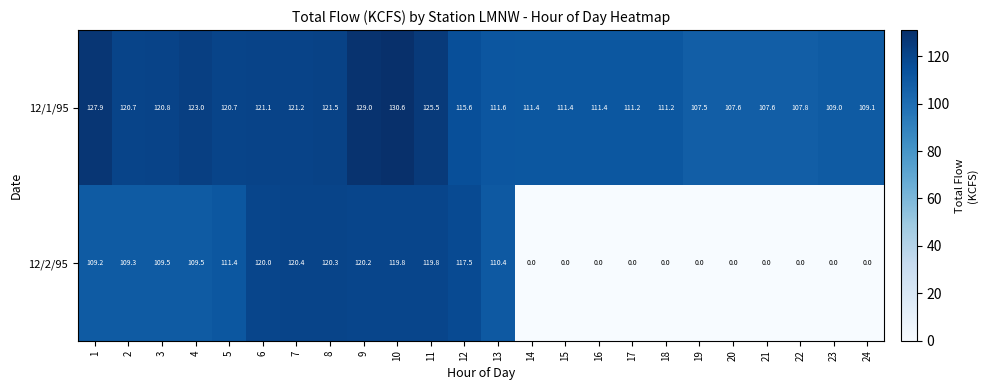

List the series in order of their overall mean, highest first.

12/1/95, 12/2/95